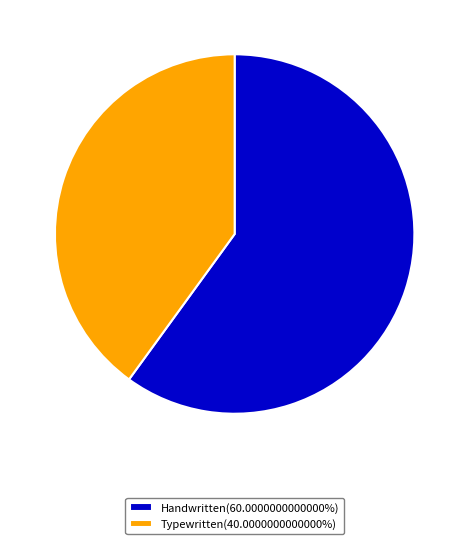

Is there a majority slice in this chart?

Yes